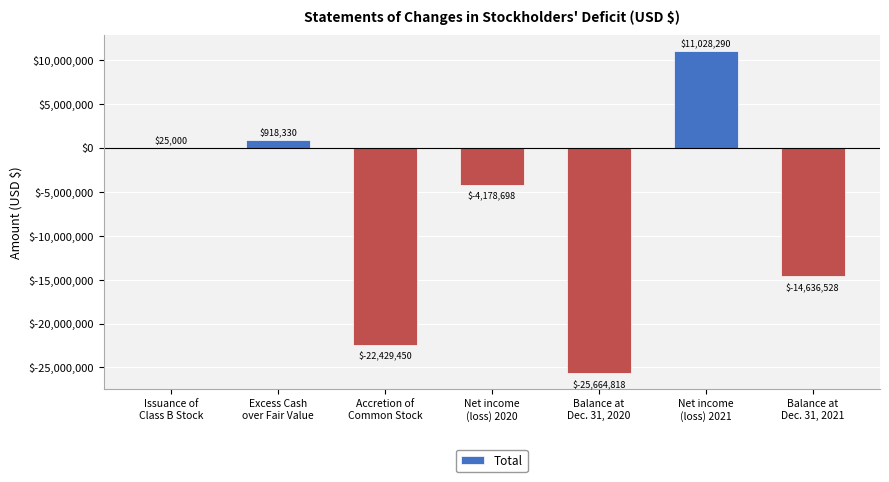

Reading left to right, list all the values displayed in this chart.

Issuance of
Class B Stock=25000	Excess Cash
over Fair Value=918330	Accretion of
Common Stock=-22429450	Net income
(loss) 2020=-4178698	Balance at
Dec. 31, 2020=-25664818	Net income
(loss) 2021=11028290	Balance at
Dec. 31, 2021=-14636528